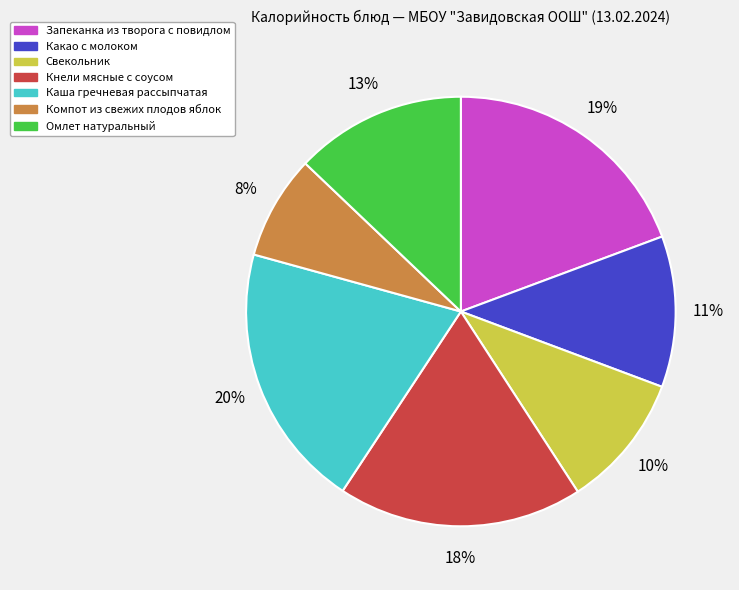

What is the ratio of the value at Компот из свежих плодов яблок to the value at Кнели мясные с соусом?

0.4